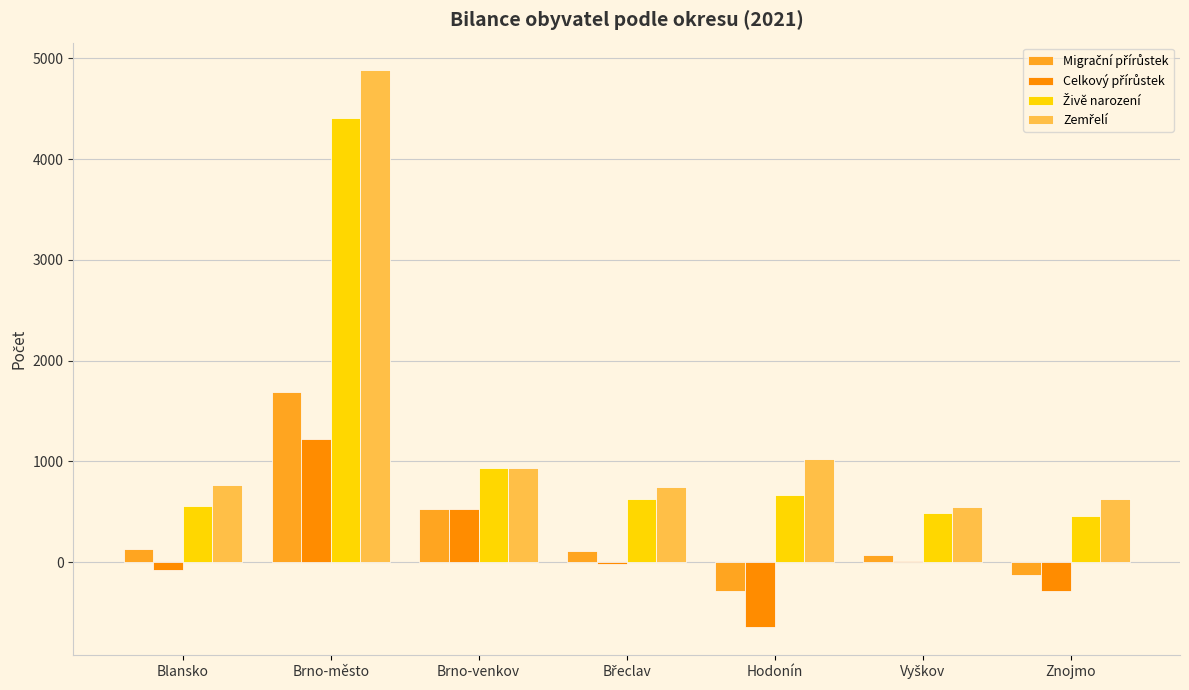

What is the total value across all series at Hodonín?

760